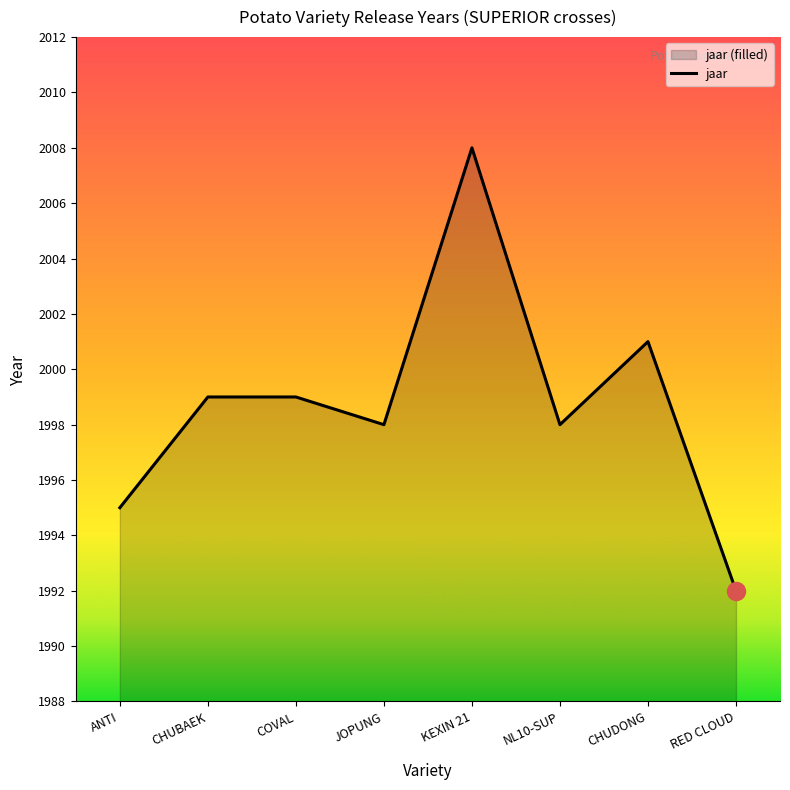

What is the approximate value at RED CLOUD, to the nearest 10?

1990